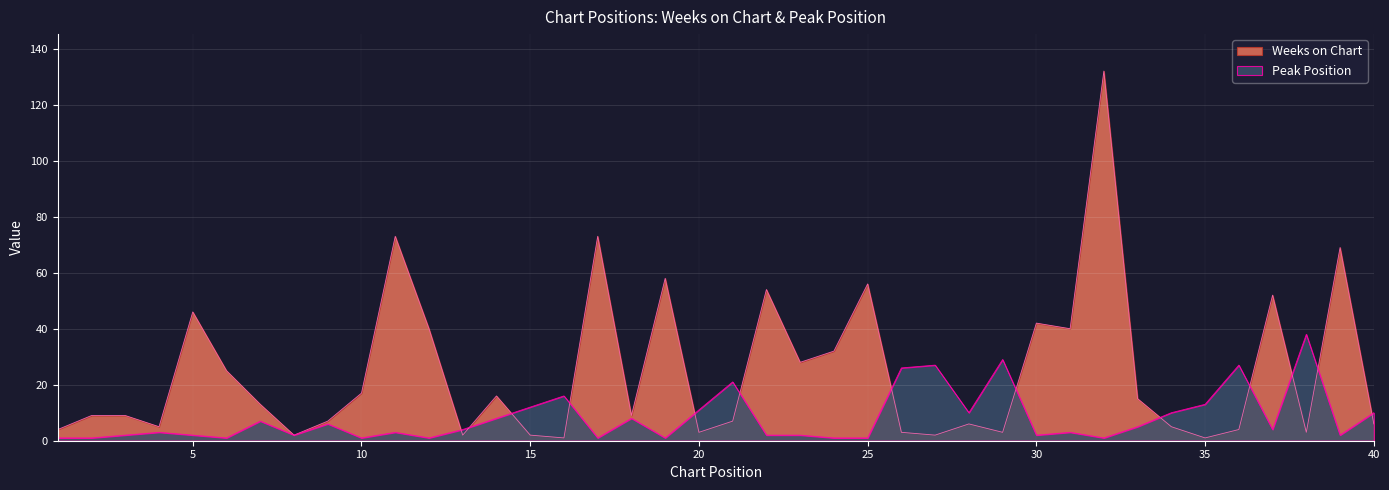

At which category does the chart reach its minimum across all series?

16